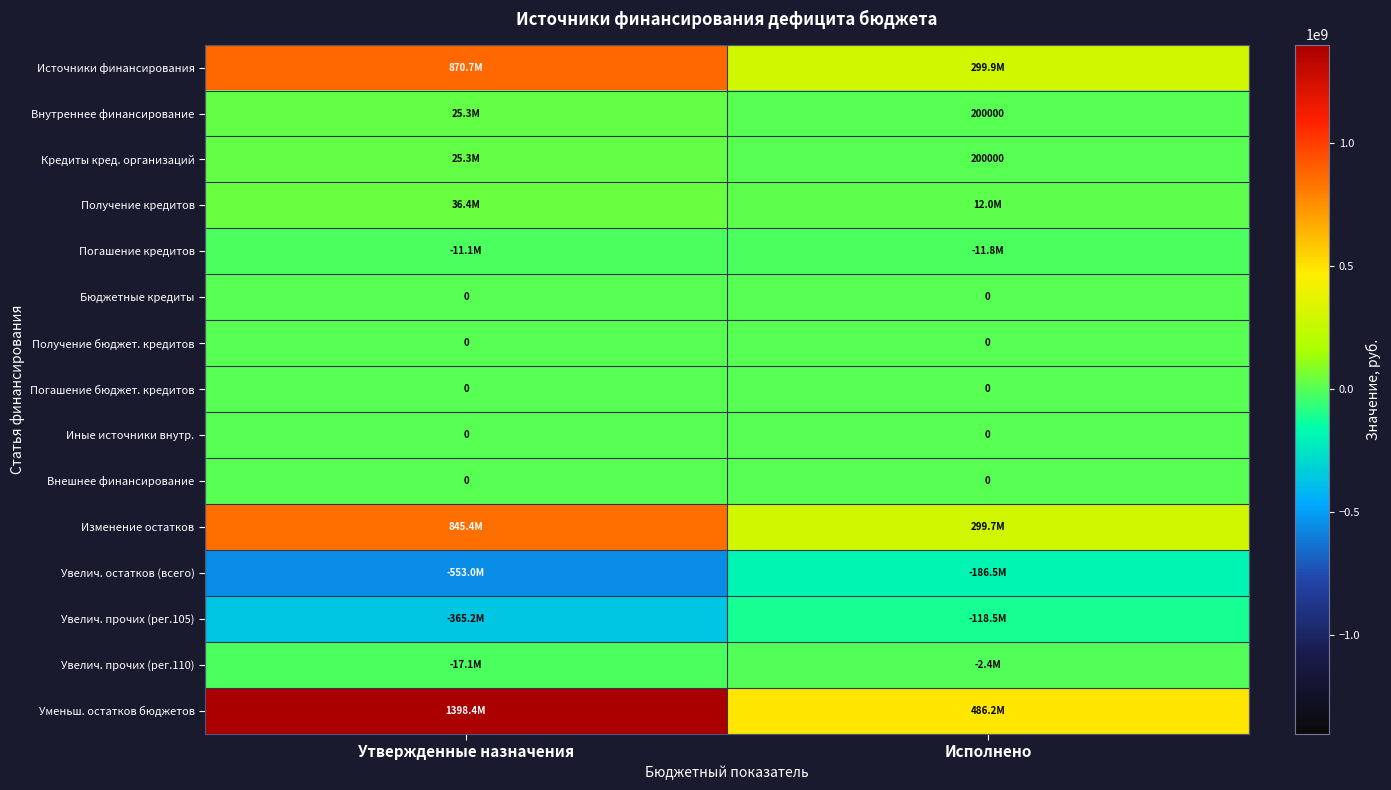

What is the difference between the Получение кредитов values at Утвержденные назначения and Исполнено?

24360834.5